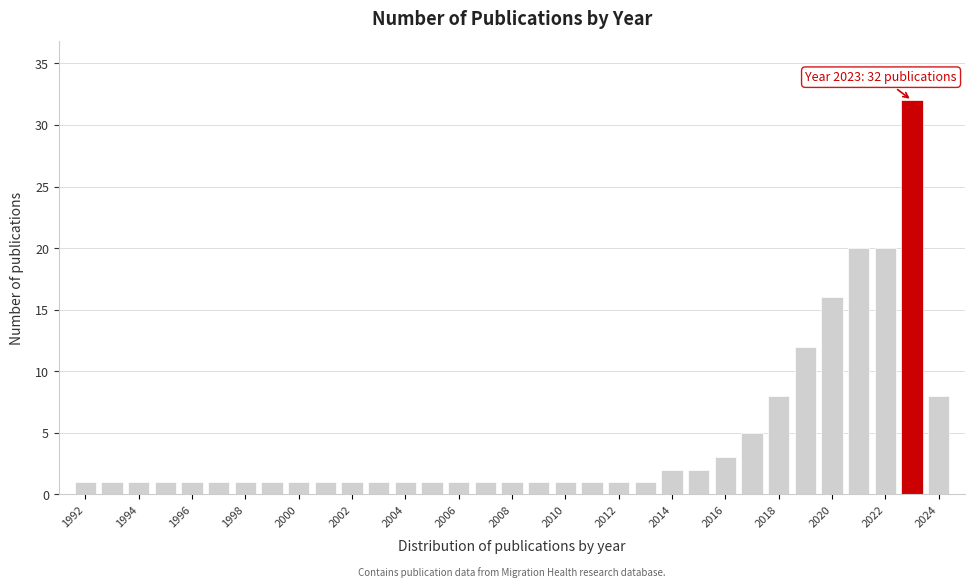

Which range on the x-axis has the tallest bar?

2022.5 to 2023.5